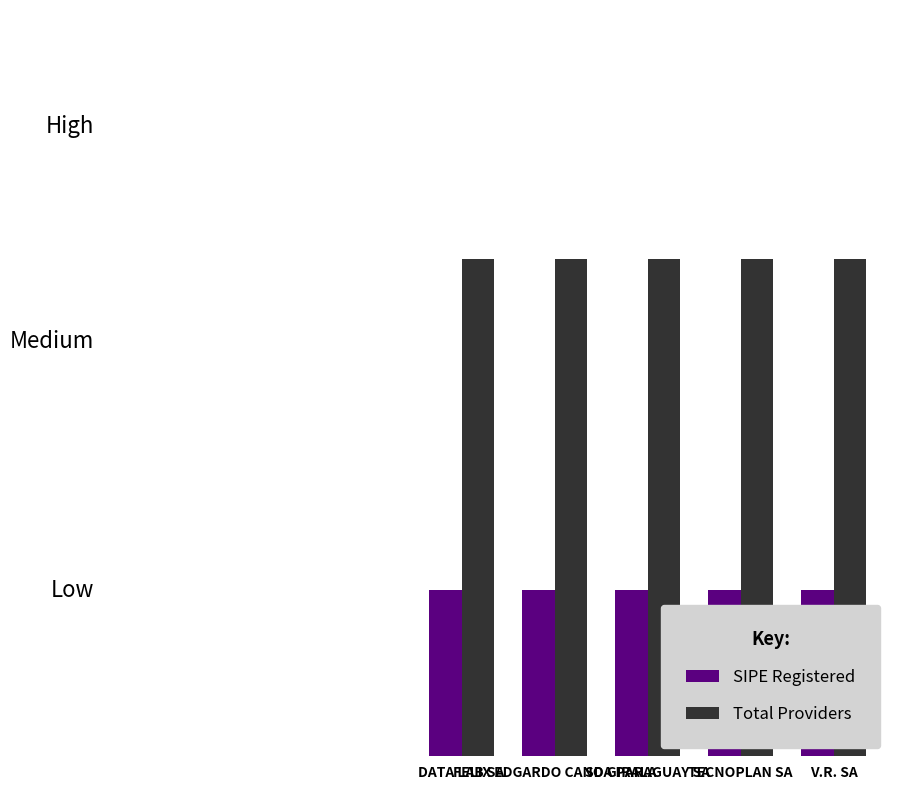

What are all the series names shown in the legend?

SIPE Registered, Total Providers